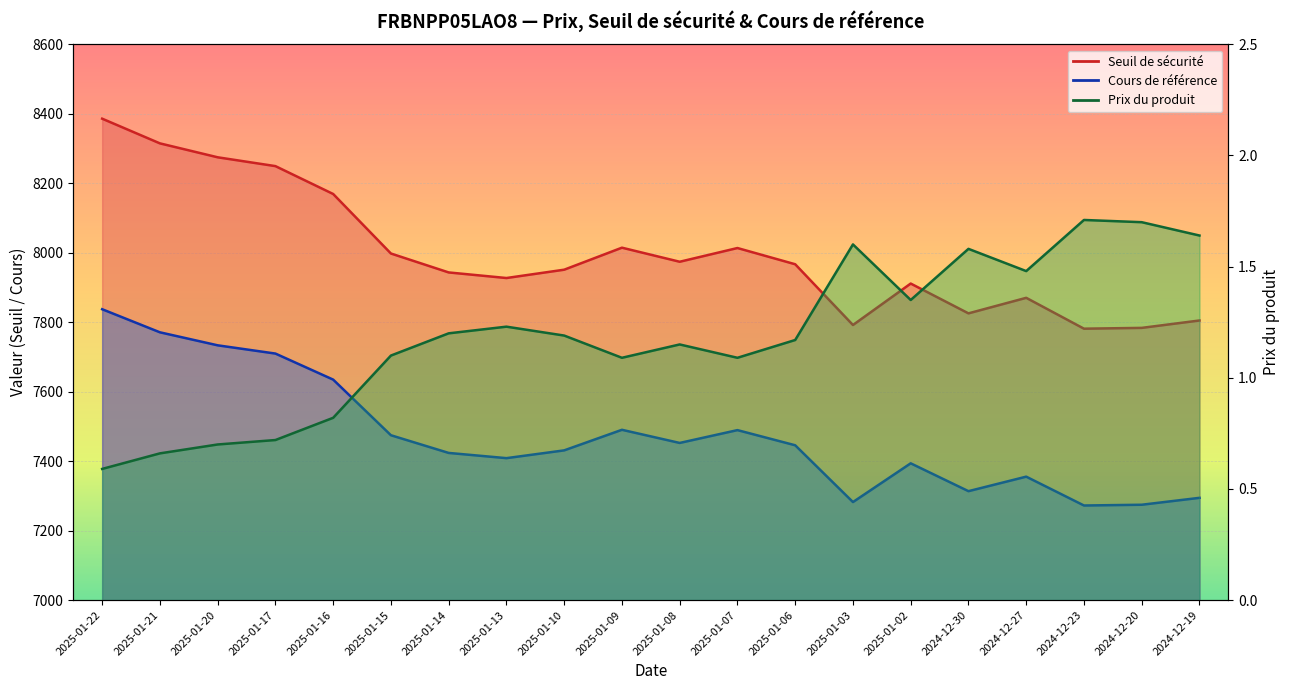

Reading right to left, extract all data points from this chart.

Seuil de sécurité: 7805.0	7783.7	7781.4	7870.2	7825.5	7911.3	7792.0	7966.9	8013.6	7974.1	8014.6	7951.2	7927.2	7943.3	7997.8	8169.2	8249.4	8274.8	8314.9	8386.0
Cours de référence: 7294.4	7274.5	7272.3	7355.4	7313.6	7393.8	7282.2	7445.7	7489.4	7452.4	7490.3	7431.0	7408.6	7423.7	7474.6	7634.7	7709.8	7733.5	7770.9	7837.4
Prix du produit: 1.6	1.7	1.7	1.5	1.6	1.4	1.6	1.2	1.1	1.1	1.1	1.2	1.2	1.2	1.1	0.8	0.7	0.7	0.7	0.6